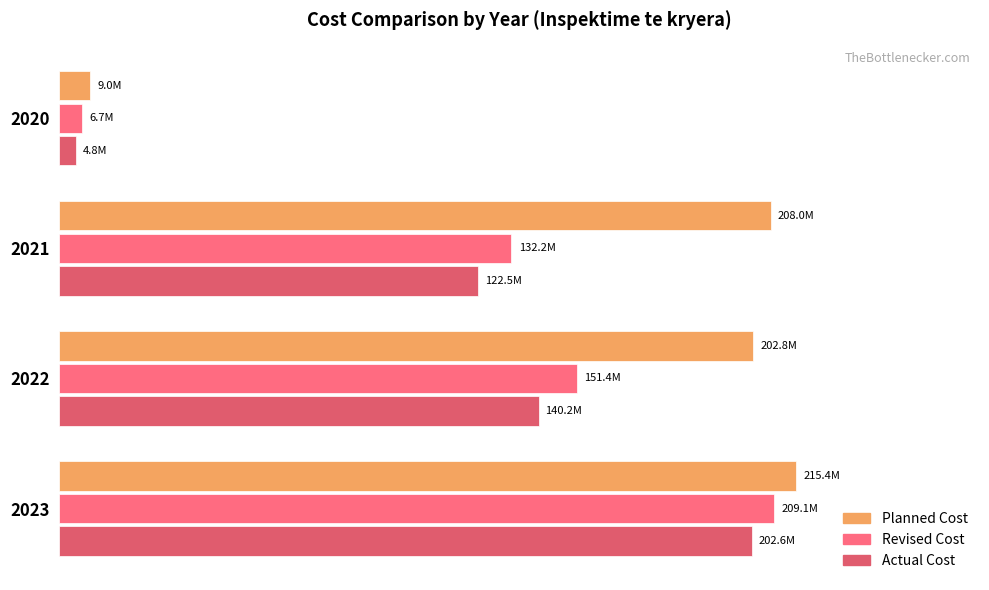

What is the smallest value displayed?

4798175